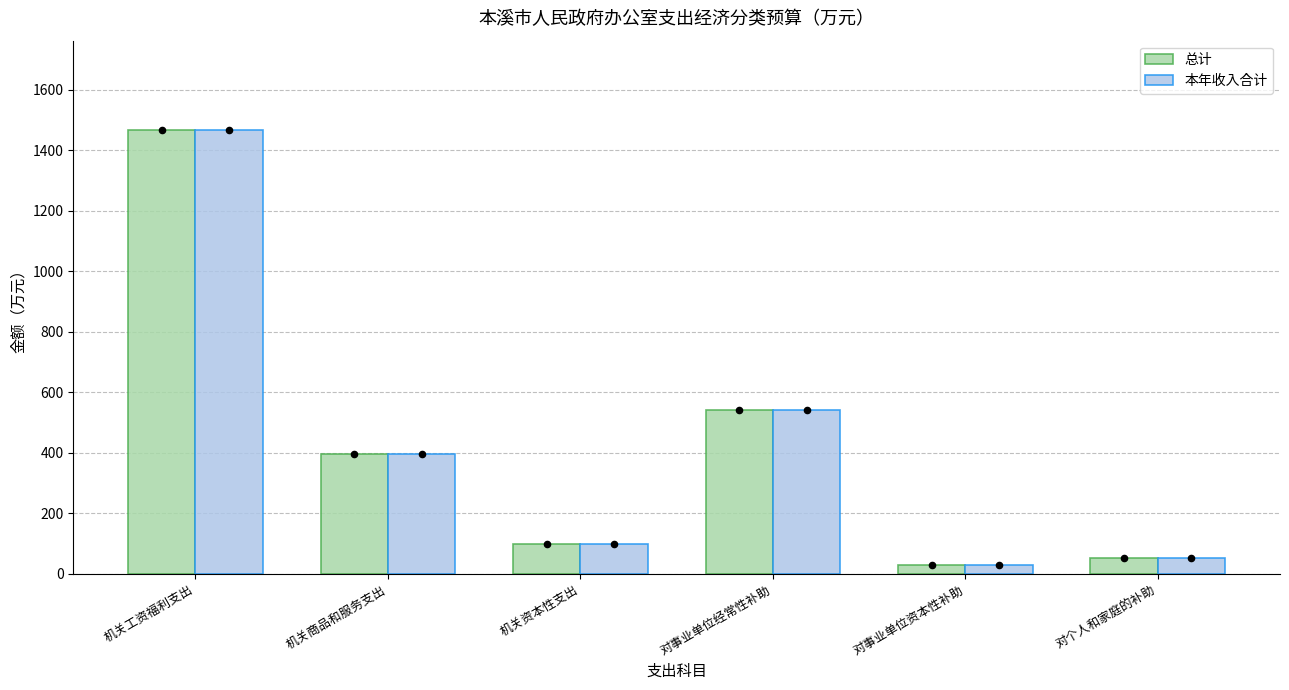

What is the total value across all series at 机关商品和服务支出?

791.7